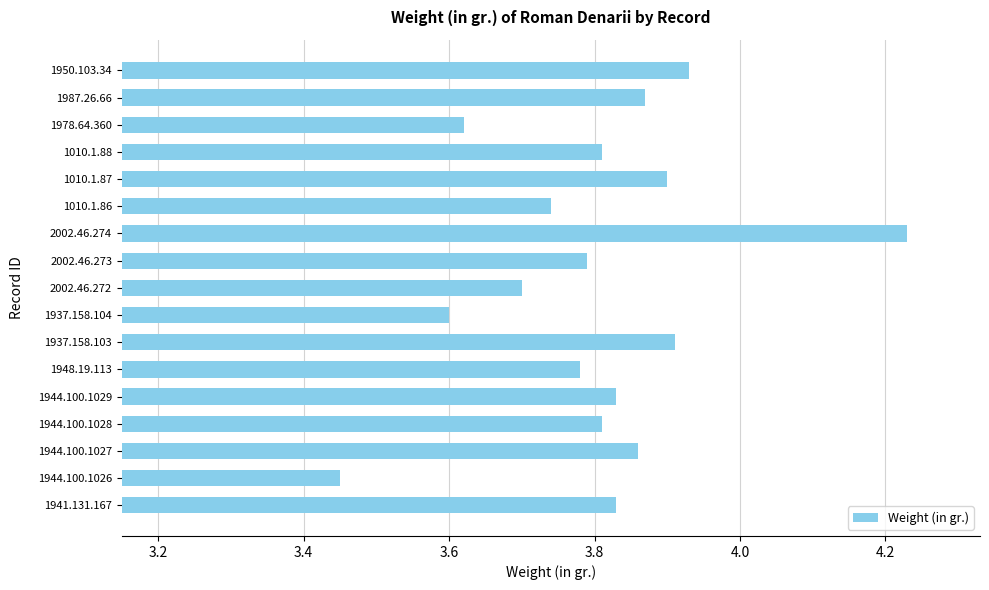

Which category has the lowest value across all series?

1944.100.1026